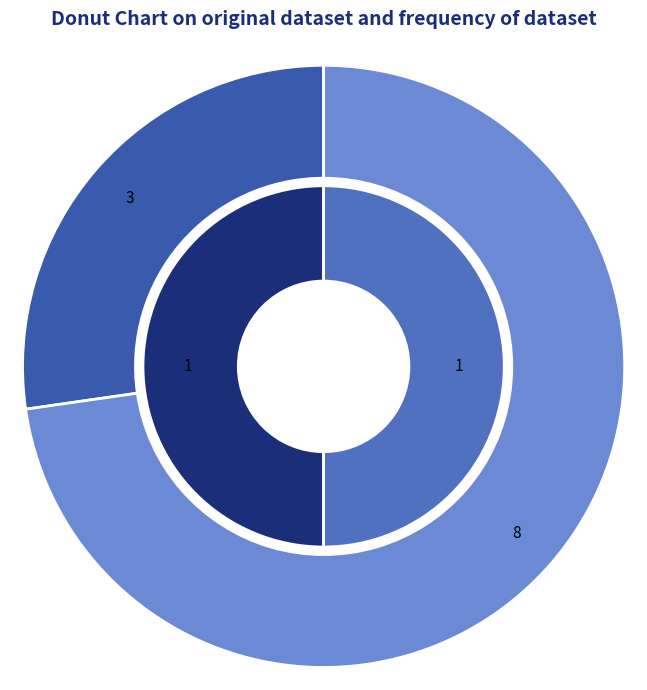

True or false: values_io_index accounts for 63% of the total.

False